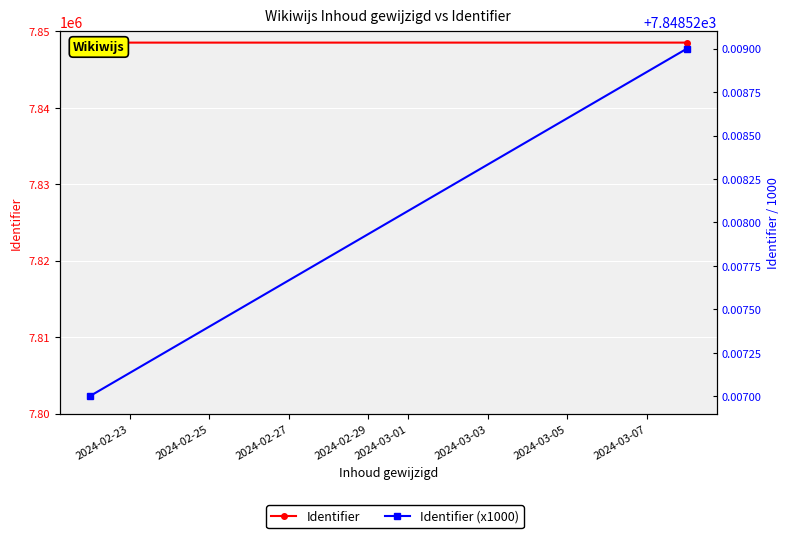

What is the average value of the Identifier (x1000) series?

7848.5